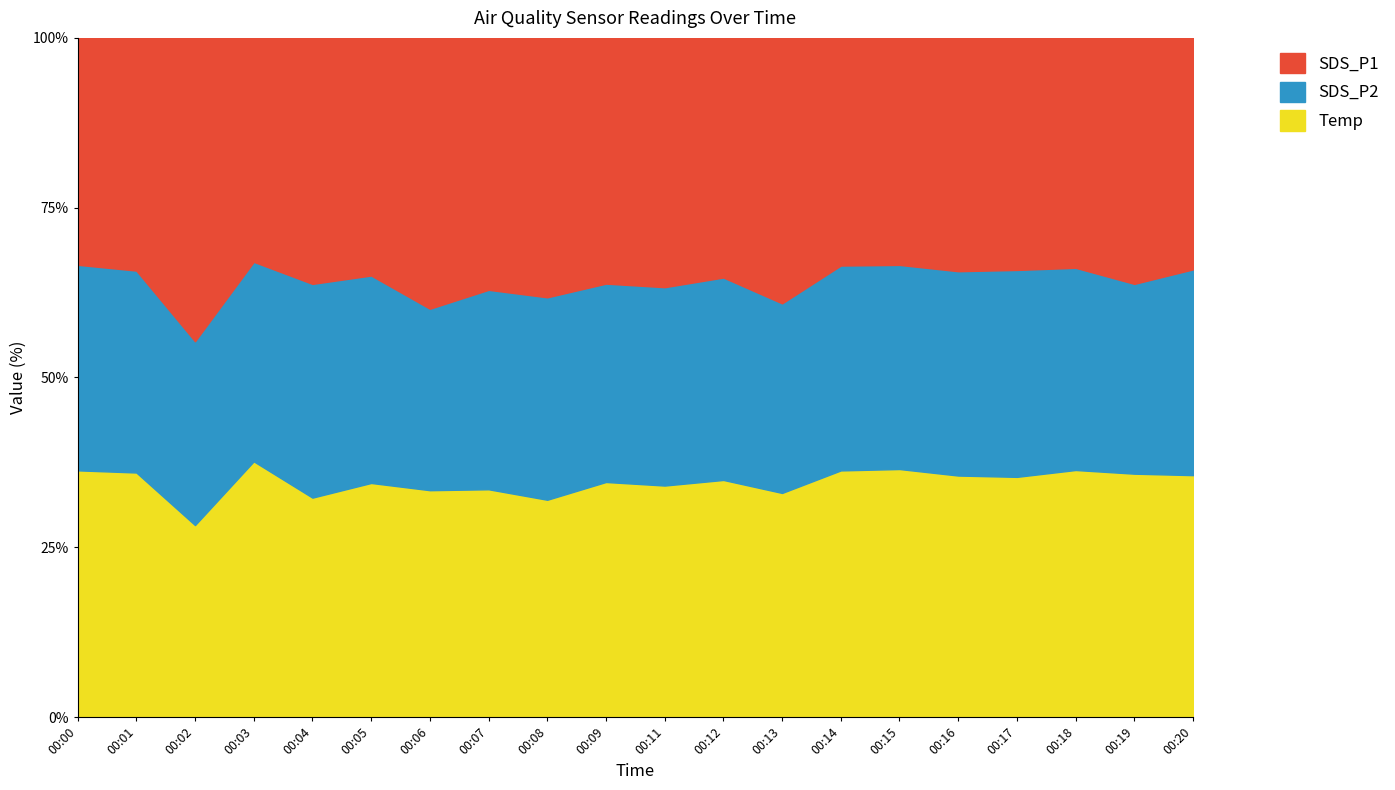

True or false: SDS_P2 and SDS_P1 intersect in this chart.

False